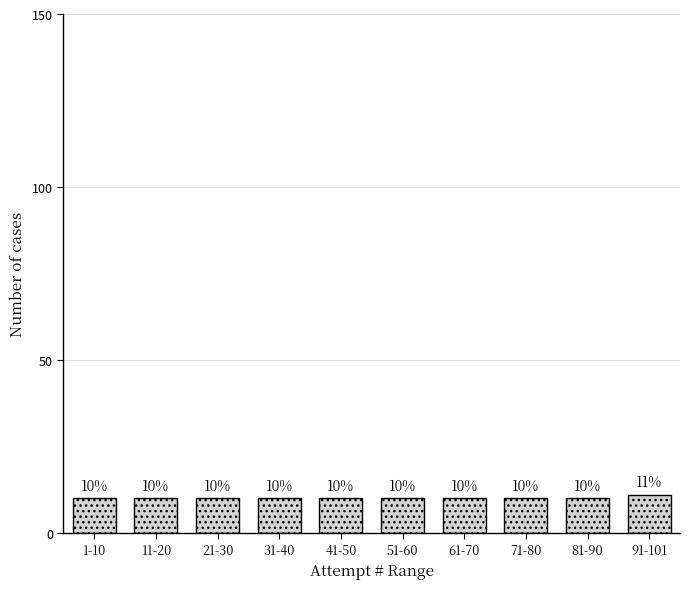

Reading left to right, transcribe all the data shown in this chart.

1-10=10	11-20=10	21-30=10	31-40=10	41-50=10	51-60=10	61-70=10	71-80=10	81-90=10	91-101=11